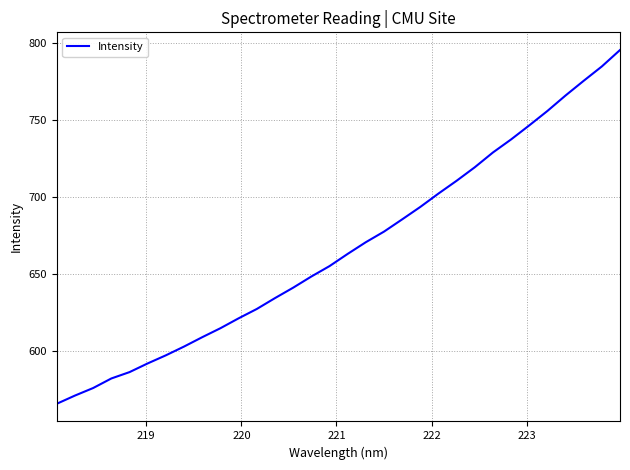

What is the difference between the maximum and minimum values?

229.5